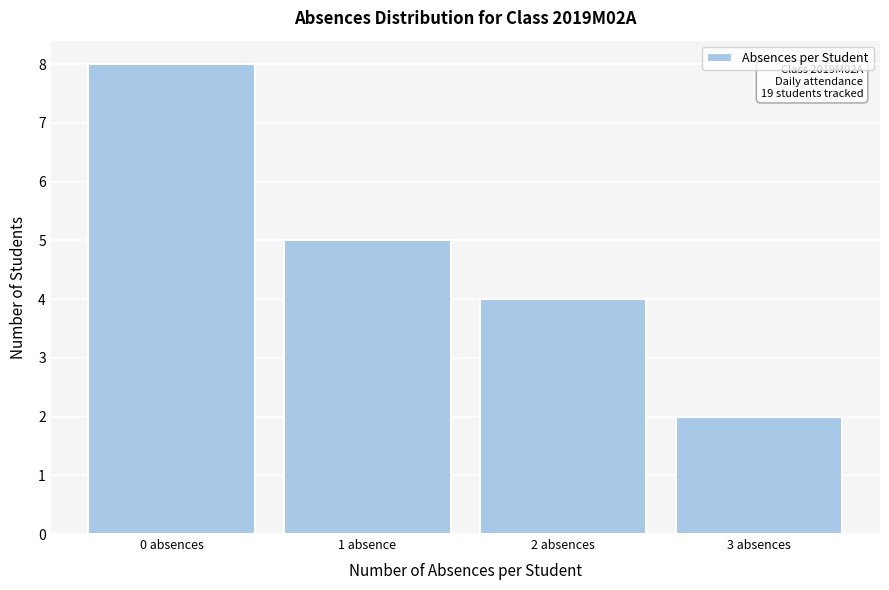

Reading left to right, transcribe all the data shown in this chart.

8	5	4	2